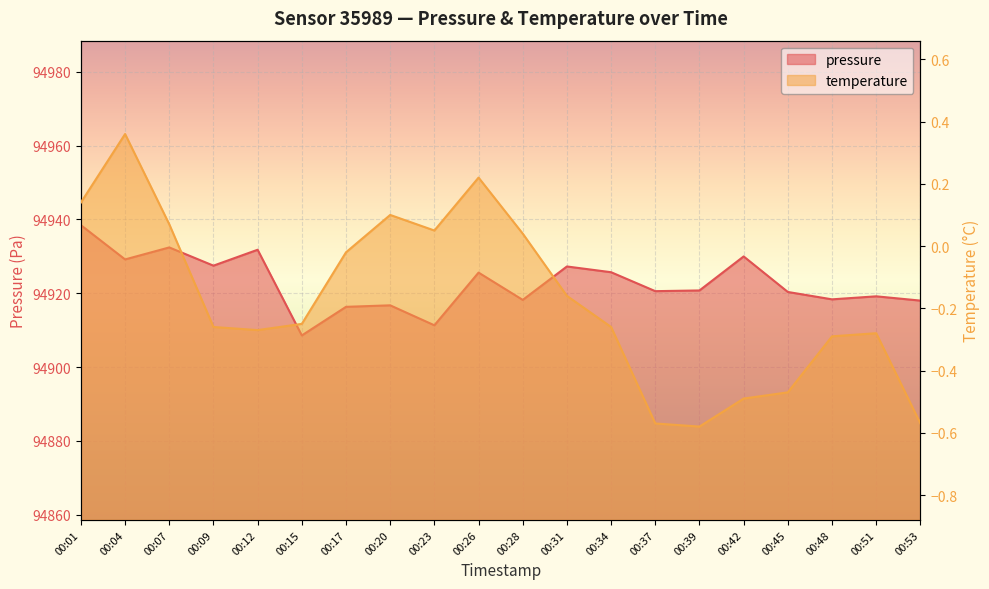

How many interior local peaks does the temperature series have?

4